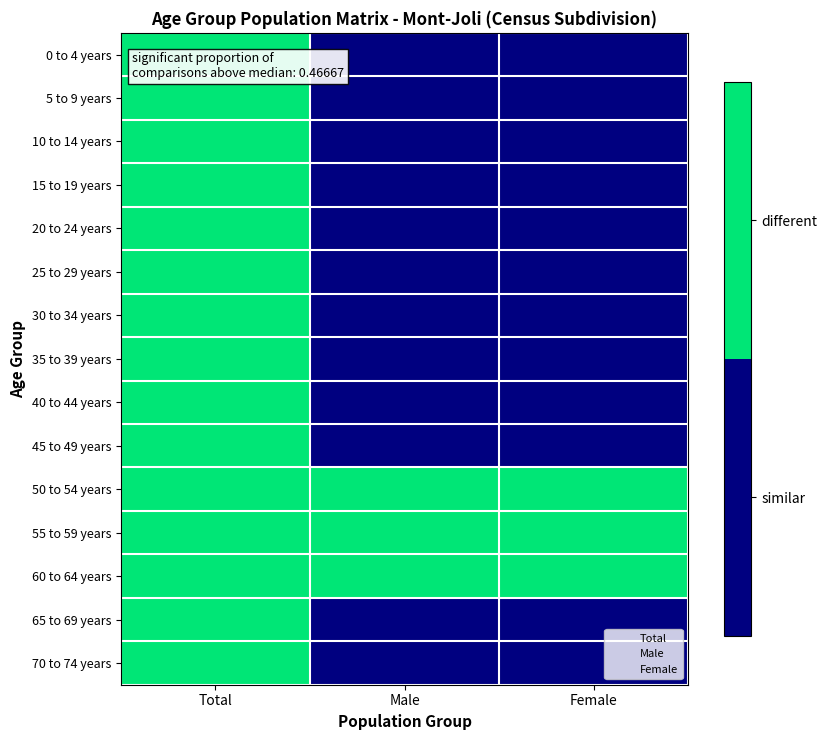

Which category has the lowest value across all series?

Male